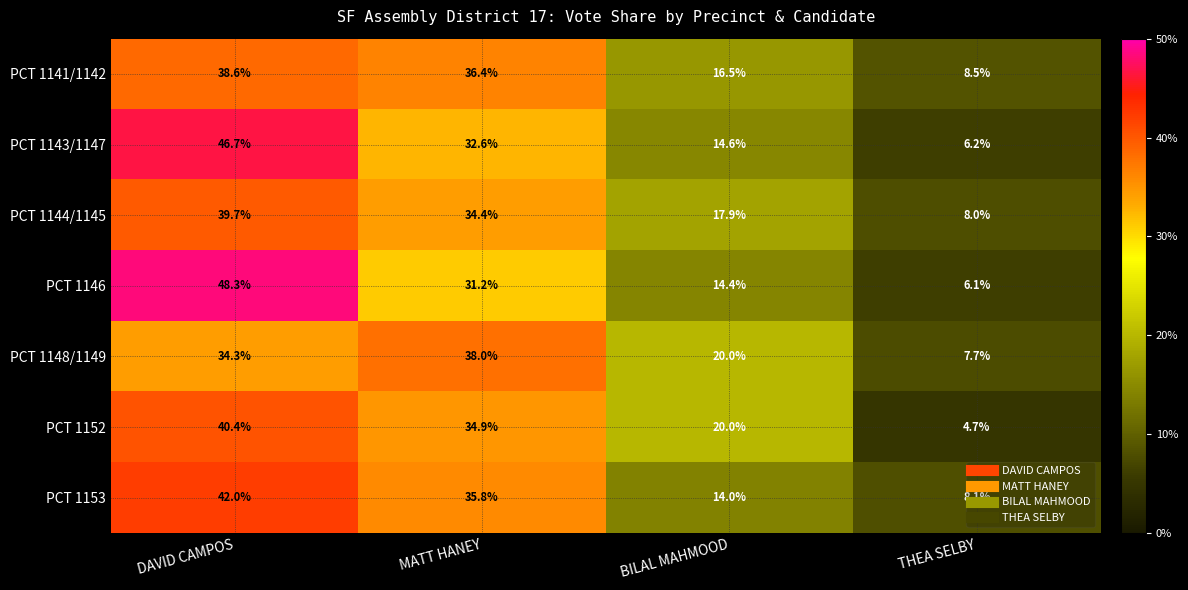

At which category does the chart reach its minimum across all series?

THEA SELBY